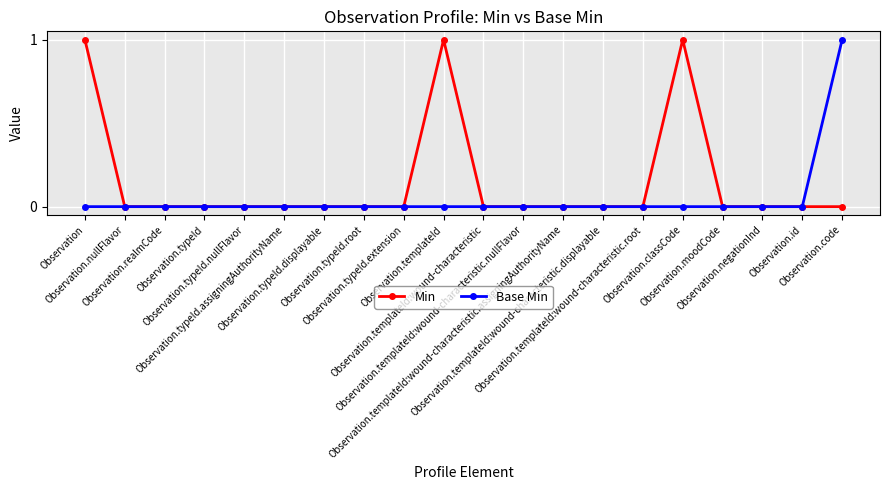

Rank the series by their average value, from lowest to highest.

Base Min, Min